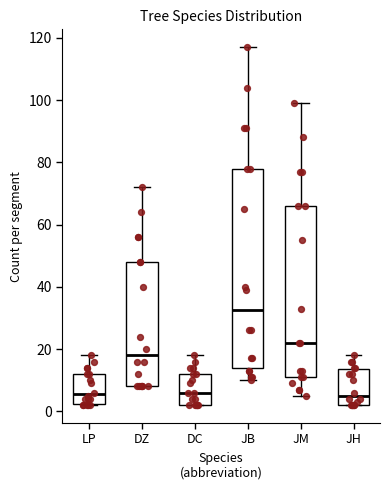

Which box has the highest median line?

JB